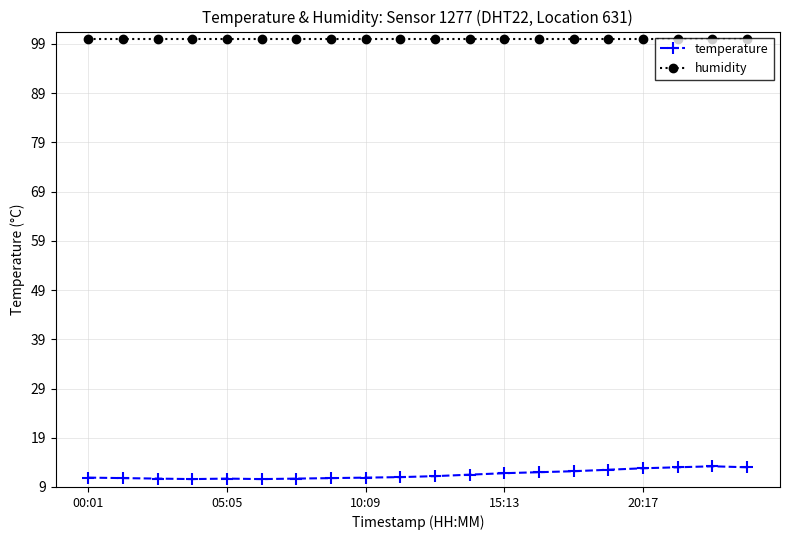

In temperature, how many points are lower than both neighbors (excluding endpoints)?

2